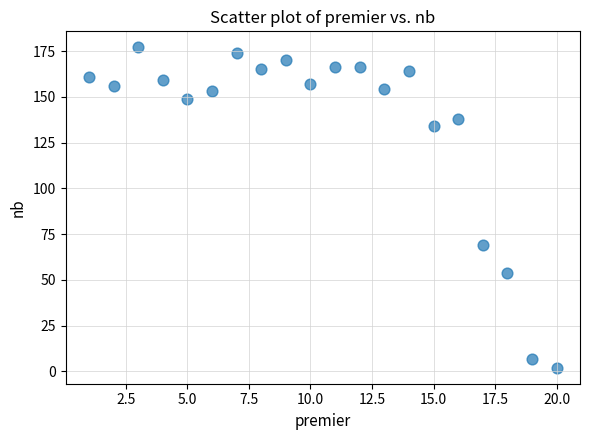

What is the range of Y values (max minus min)?

175